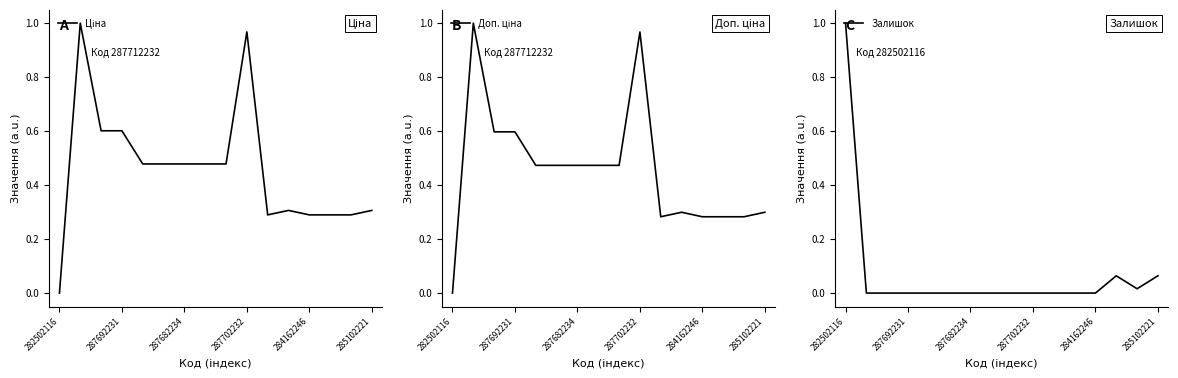

What is the highest value of the Залишок series?

1.0